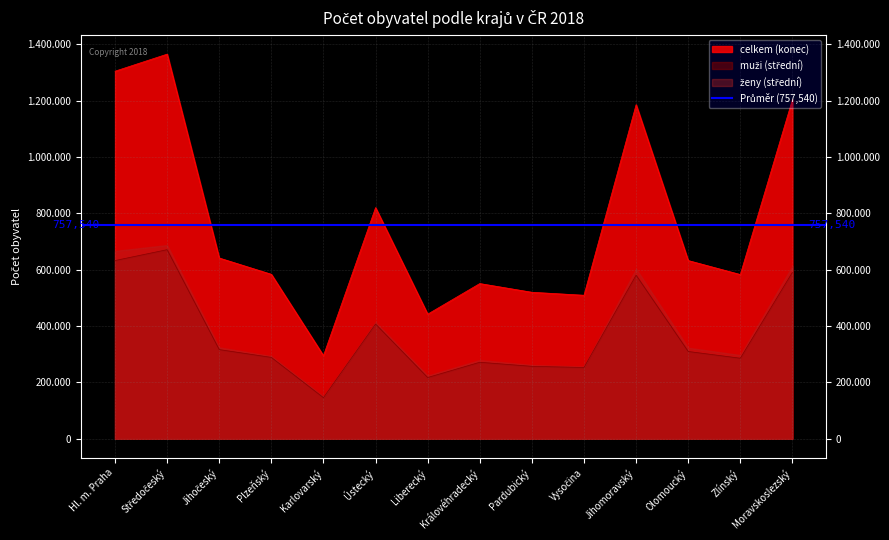

Is the value of ženy (střední) at Vysočina greater than the value of muži (počátek) at Ústecký?

No